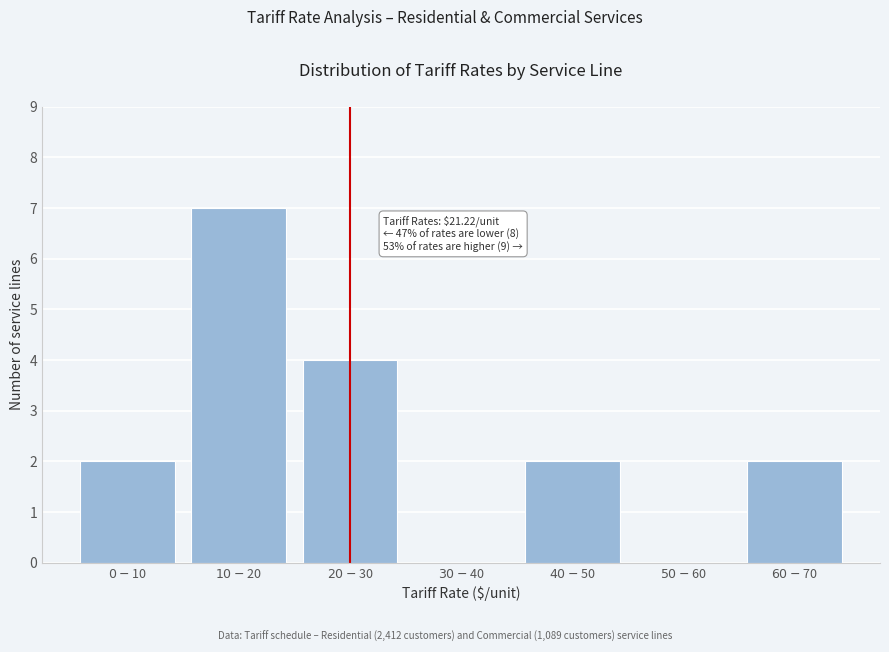

What is the sum of all values?

17